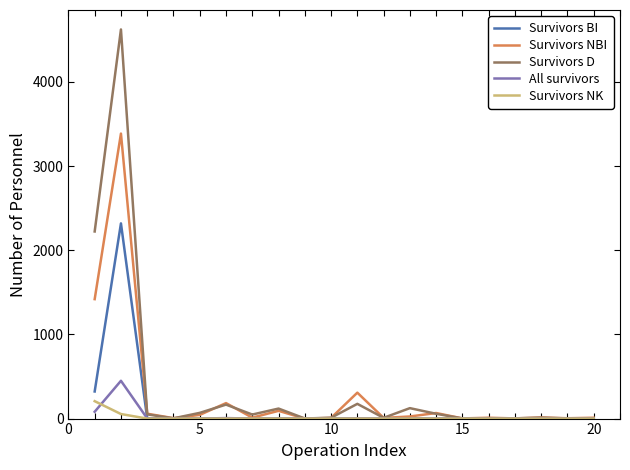

Does the chart display data point markers on the line(s)?

No